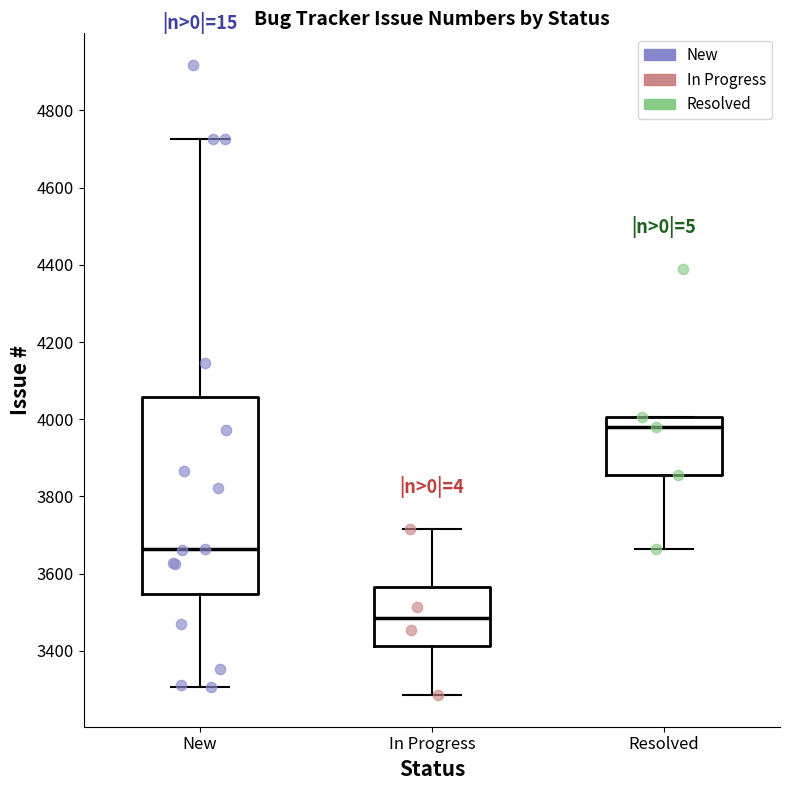

Reading left to right, read every box against the y-axis: the position of its median line, the range the box covers, and the ends of its whiskers. The values are not printed on the chart, so give them approximately, as read against the axis.

New: median 3660, box 3540 to 4060, whiskers 3300 to 4720
In Progress: median 3480, box 3420 to 3560, whiskers 3280 to 3720
Resolved: median 3980, box 3860 to 4000, whiskers 3660 to 4000